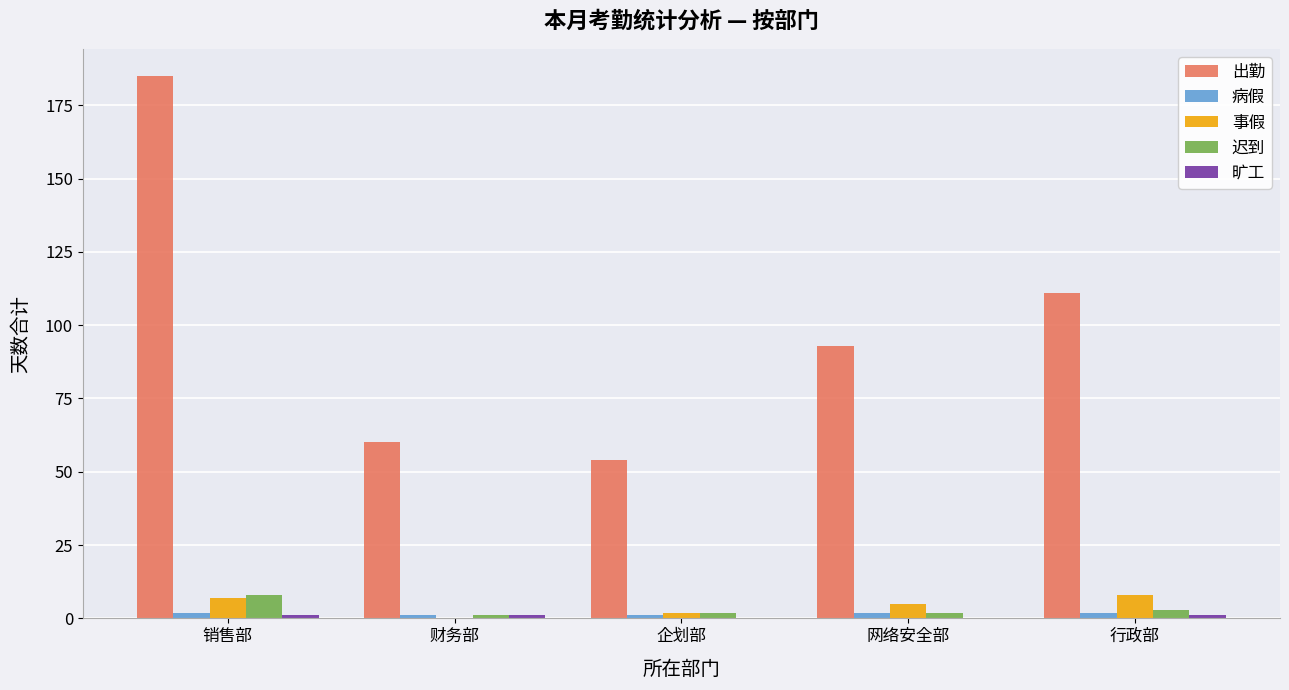

What value does the 病假 series have at 企划部?

1